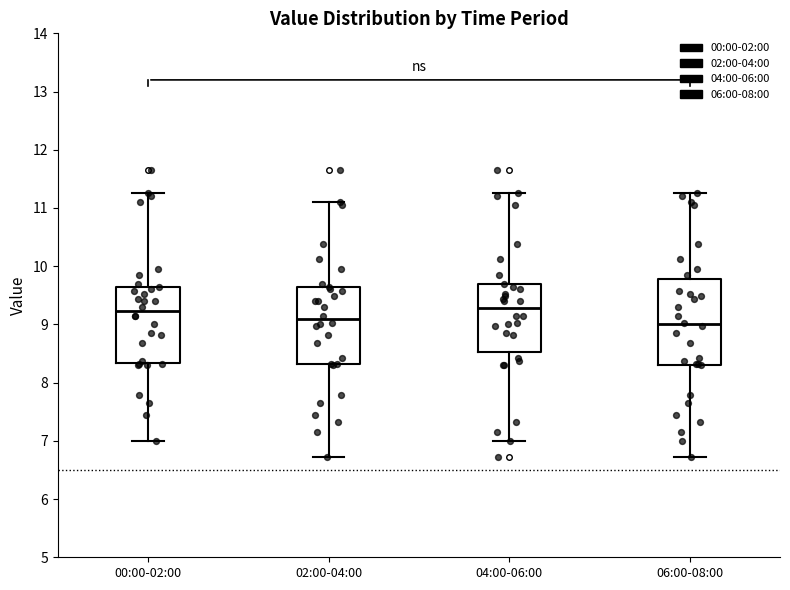

Comparing the boxes themselves (not the whiskers), which one is the tallest?

06:00-08:00